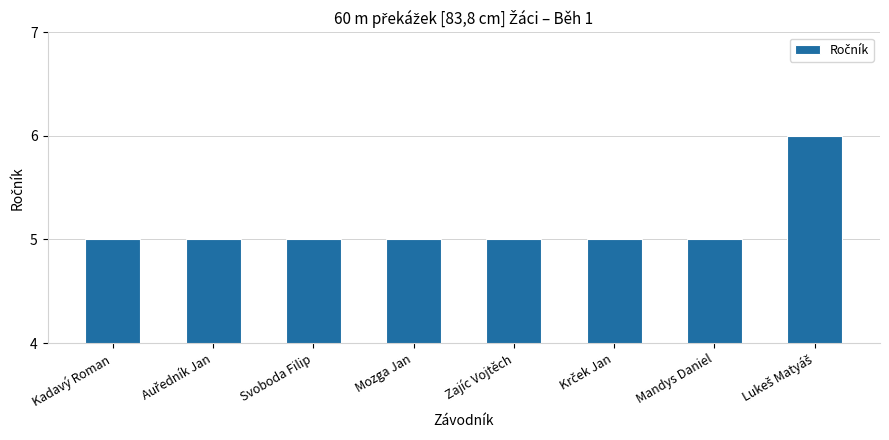

Read the value at Kadavý Roman.

5